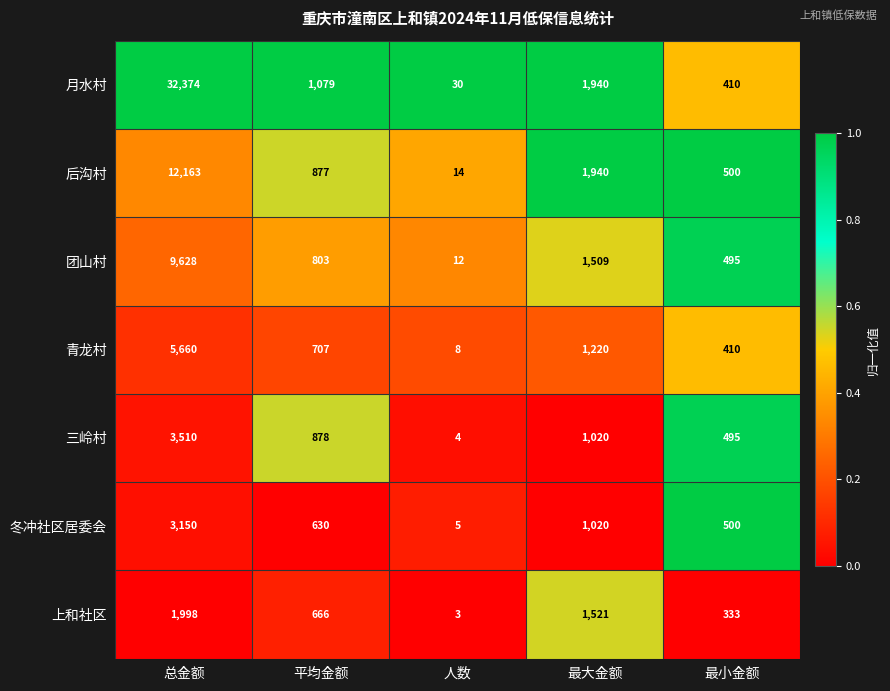

What is the difference between the 三岭村 values at 平均金额 and 最小金额?

383